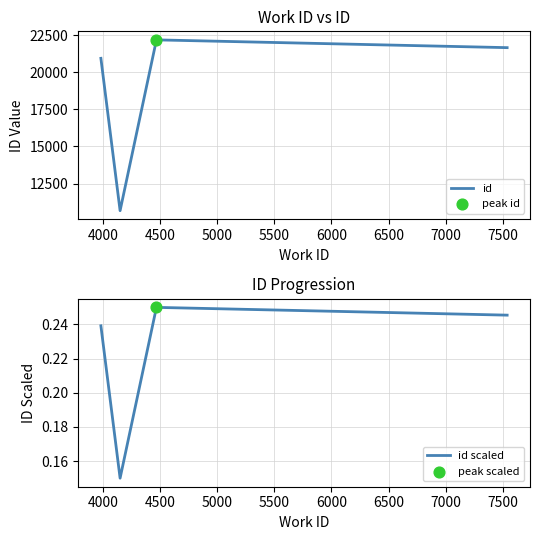

In id, how many points are higher than both neighbors (excluding endpoints)?

1